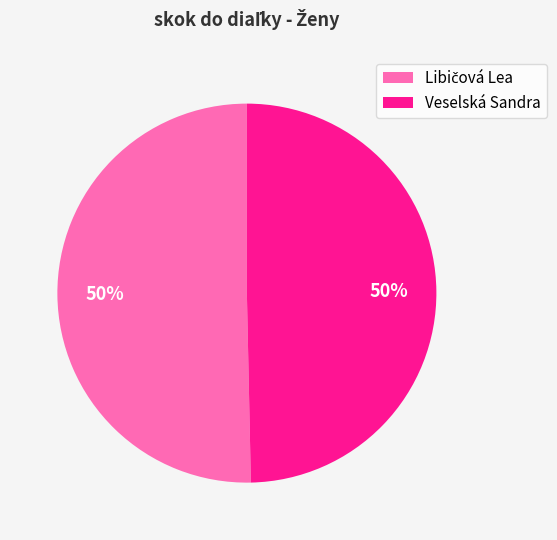

To the nearest percent, what percentage of the pie is Veselská Sandra?

50%